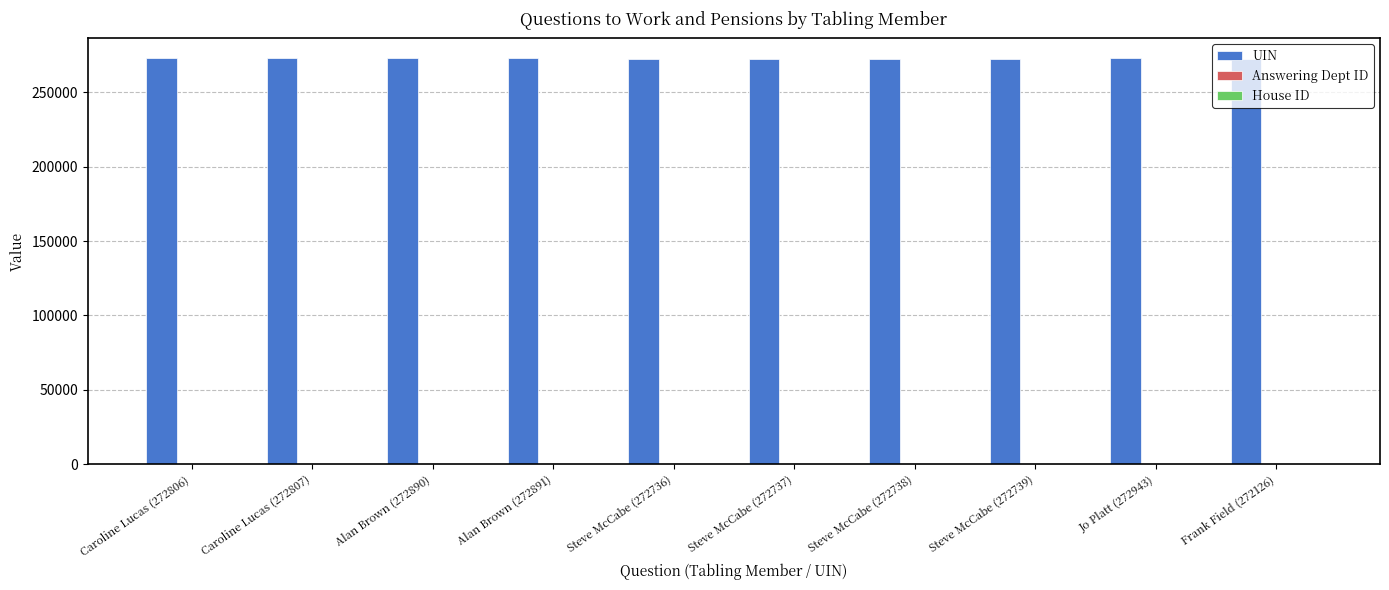

Which series has the largest total across all categories?

UIN